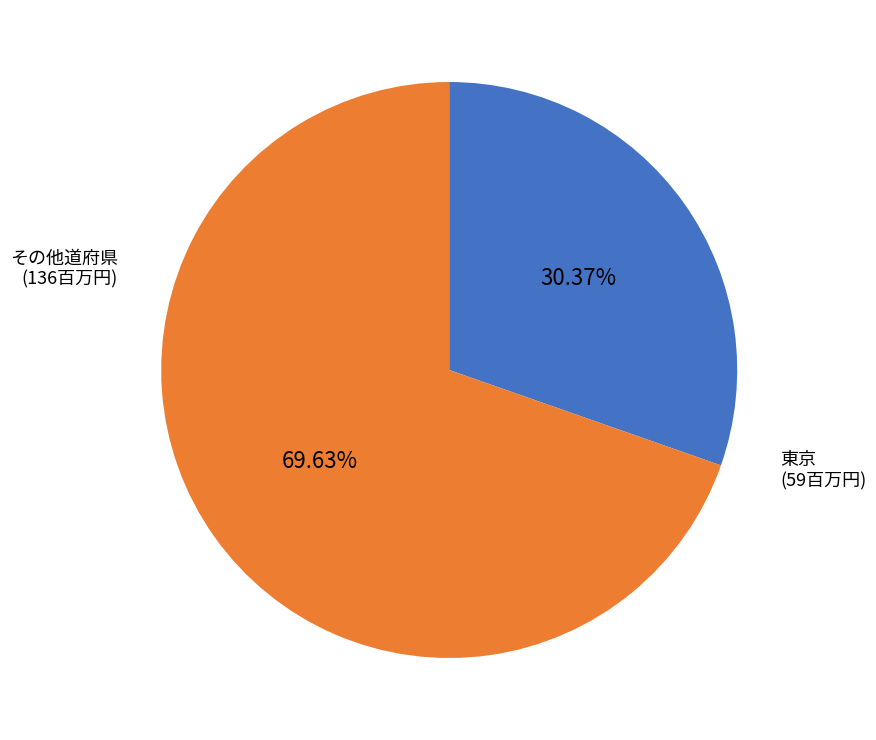

Does any single category account for the majority?

Yes